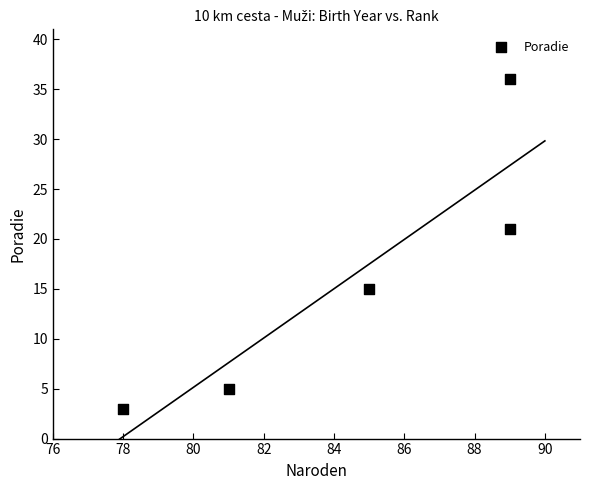

What Y value in the scatter plot is closest to 19?

21